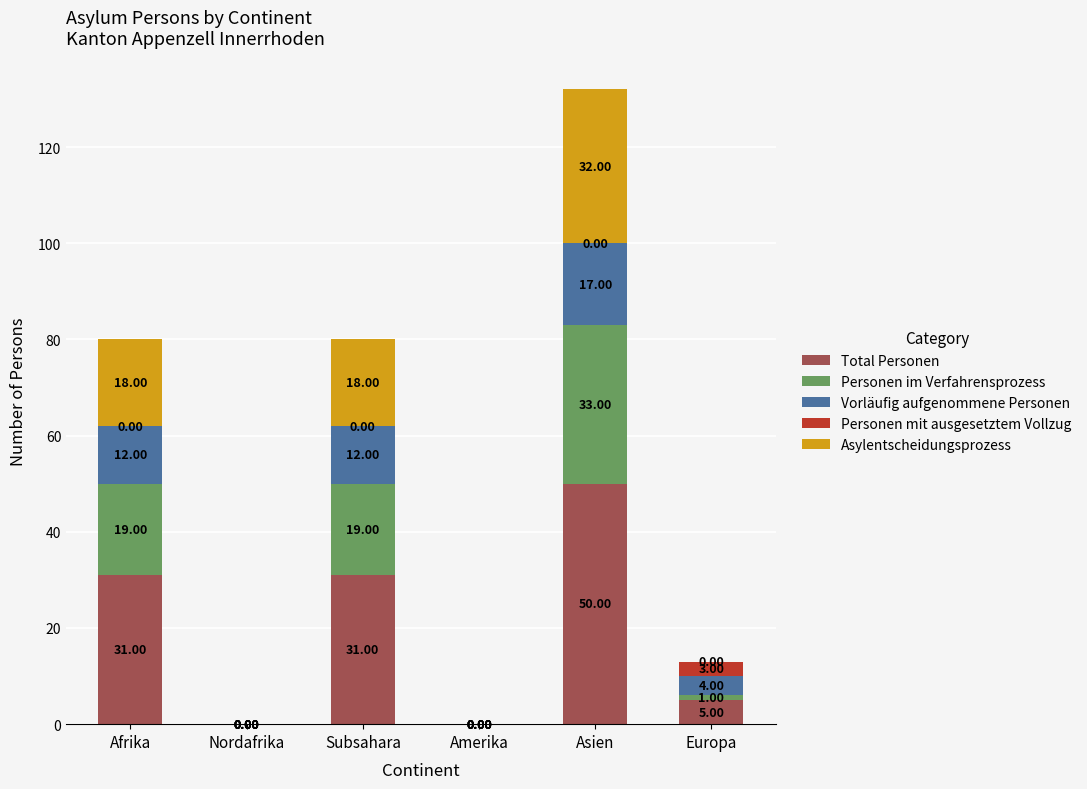

What is the total value across all series at Asien?

132